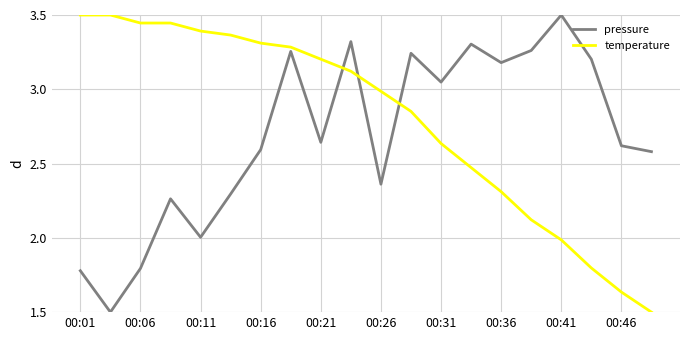

How many lines are shown in the chart?

2